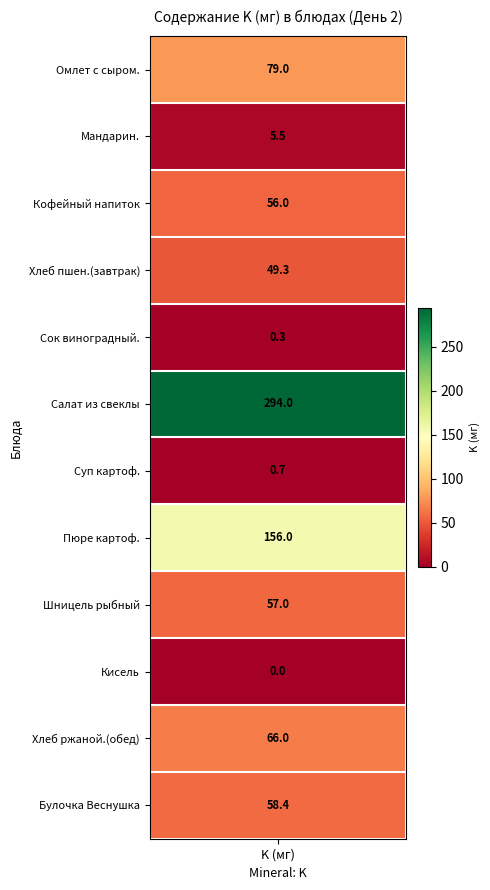

Between 8 and 4, which is larger?

8